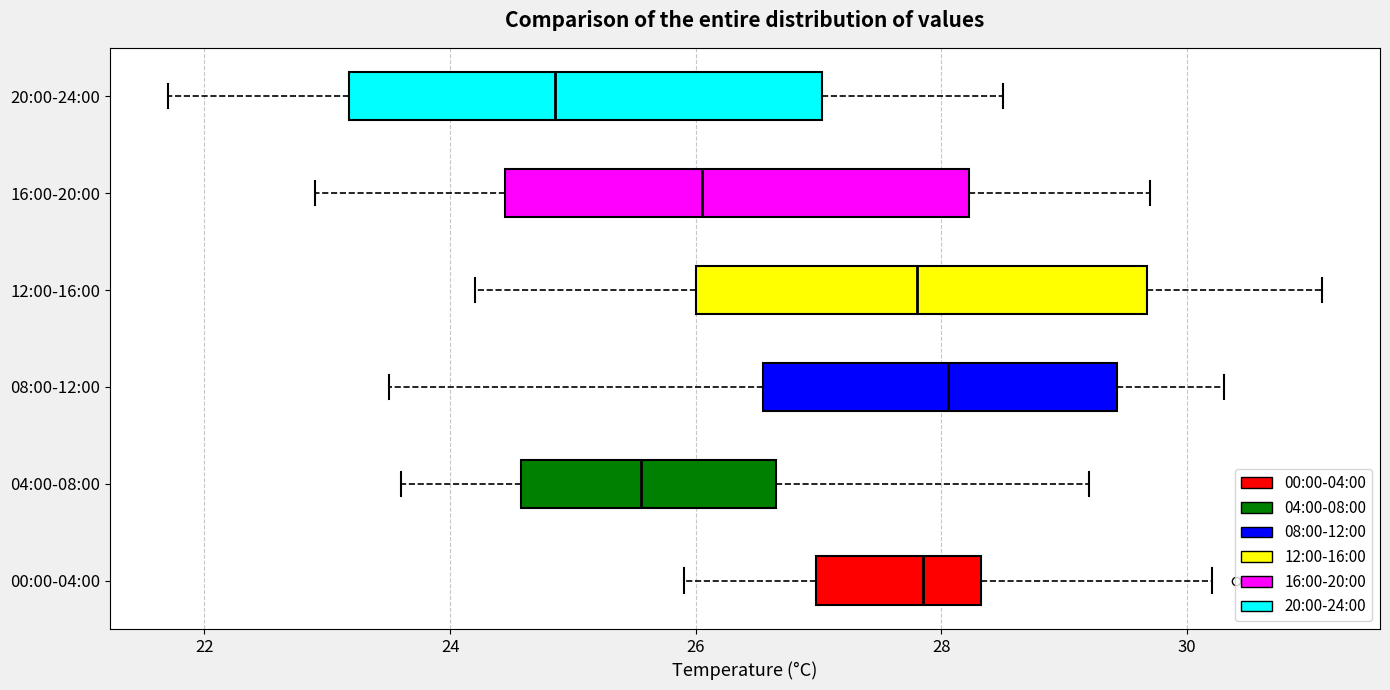

Where is the right edge of the box for 04:00-08:00 on the x-axis? The values are not printed on the chart, so give them approximately, as read against the axis.

26.6